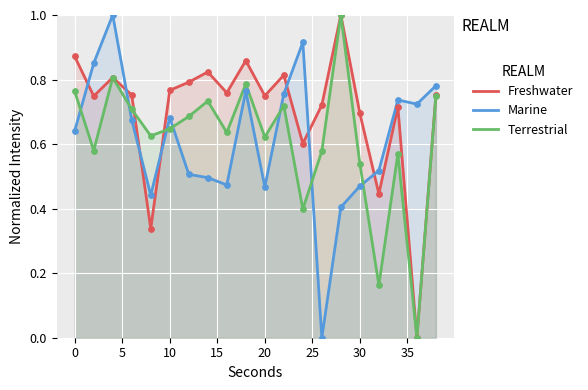

What are all the series names shown in the legend?

Freshwater, Marine, Terrestrial